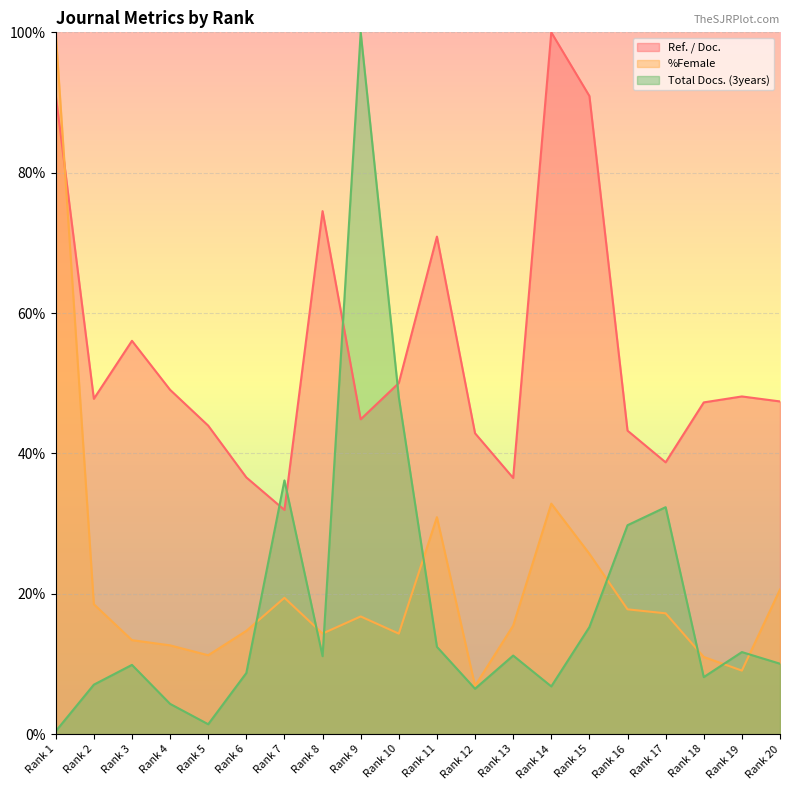

Reading right to left, list all the values displayed in this chart.

Ref. / Doc.: Rank 20=47.4	Rank 19=48.1	Rank 18=47.3	Rank 17=38.7	Rank 16=43.2	Rank 15=90.9	Rank 14=100.0	Rank 13=36.5	Rank 12=42.9	Rank 11=70.9	Rank 10=50.0	Rank 9=44.9	Rank 8=74.5	Rank 7=31.9	Rank 6=36.6	Rank 5=44.0	Rank 4=49.1	Rank 3=56.0	Rank 2=47.8	Rank 1=91.1
%Female: Rank 20=20.6	Rank 19=9.1	Rank 18=11.0	Rank 17=17.2	Rank 16=17.8	Rank 15=25.7	Rank 14=32.8	Rank 13=15.5	Rank 12=6.9	Rank 11=30.9	Rank 10=14.3	Rank 9=16.8	Rank 8=14.3	Rank 7=19.4	Rank 6=14.7	Rank 5=11.2	Rank 4=12.6	Rank 3=13.4	Rank 2=18.5	Rank 1=100.0
Total Docs. (3years): Rank 20=10.0	Rank 19=11.7	Rank 18=8.1	Rank 17=32.3	Rank 16=29.8	Rank 15=15.3	Rank 14=6.8	Rank 13=11.2	Rank 12=6.5	Rank 11=12.4	Rank 10=48.0	Rank 9=100.0	Rank 8=11.1	Rank 7=36.2	Rank 6=8.7	Rank 5=1.4	Rank 4=4.3	Rank 3=9.9	Rank 2=7.0	Rank 1=0.4